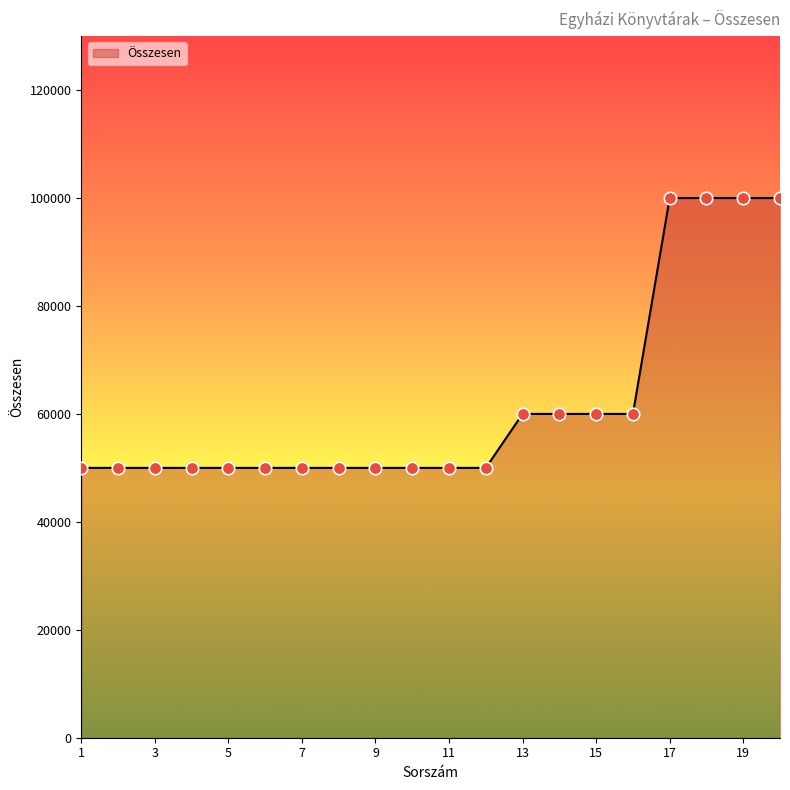

What is the smallest value displayed?

50000